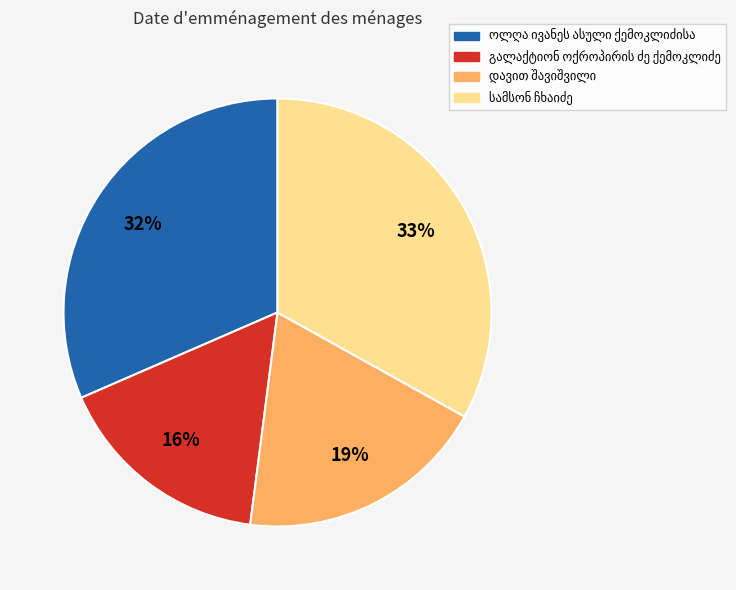

To the nearest percent, what is the average slice percentage?

25%